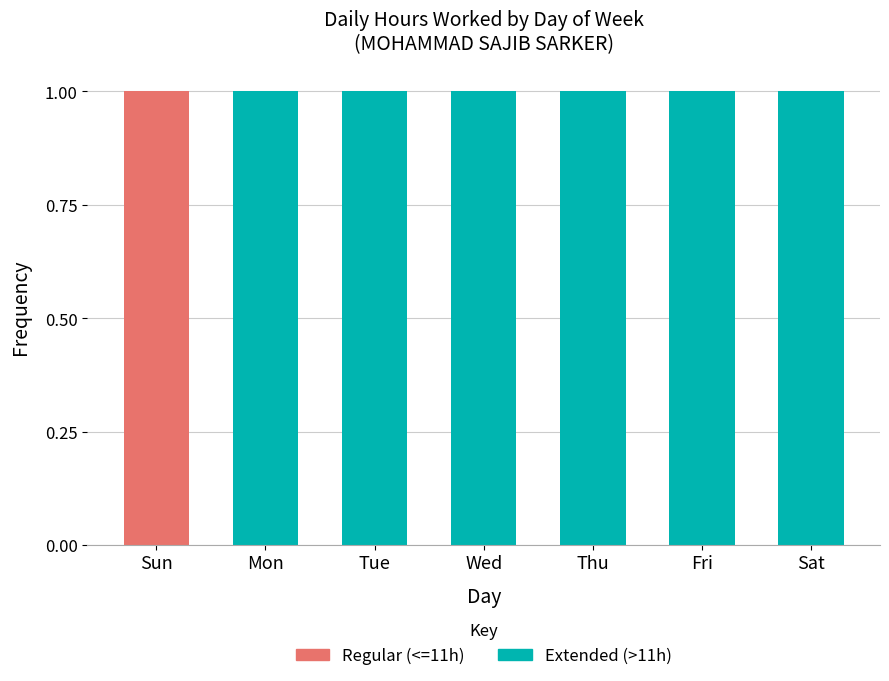

The value of Extended (>11h) at Sat is 0. True or false?

False